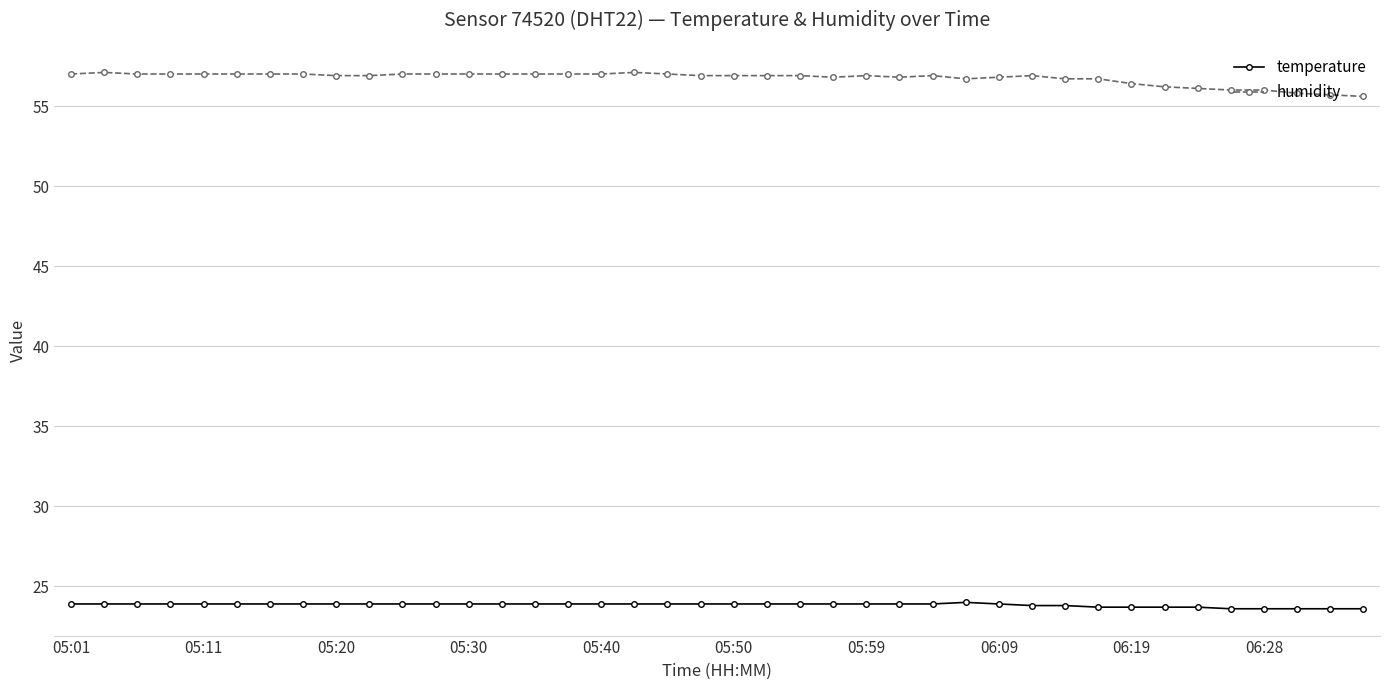

What is the value of the humidity point at the 25th from the left?

56.9